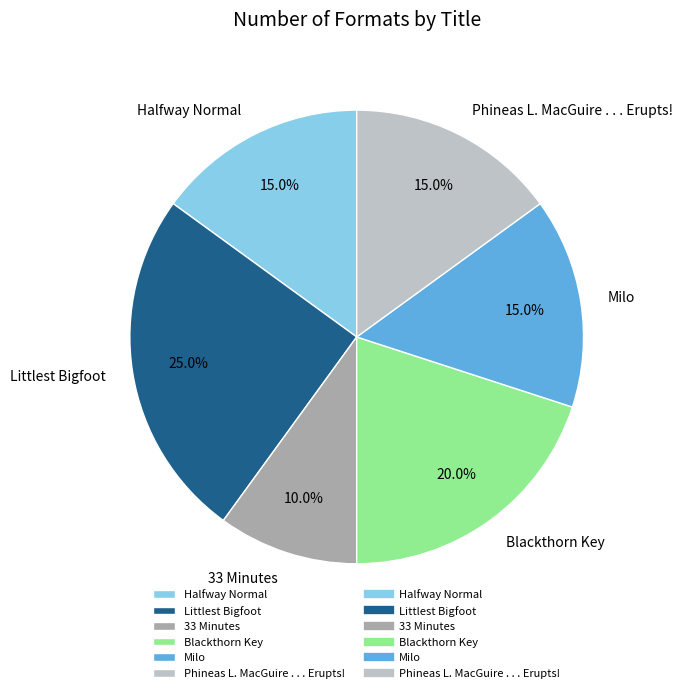

Which slice is the largest?

Littlest Bigfoot